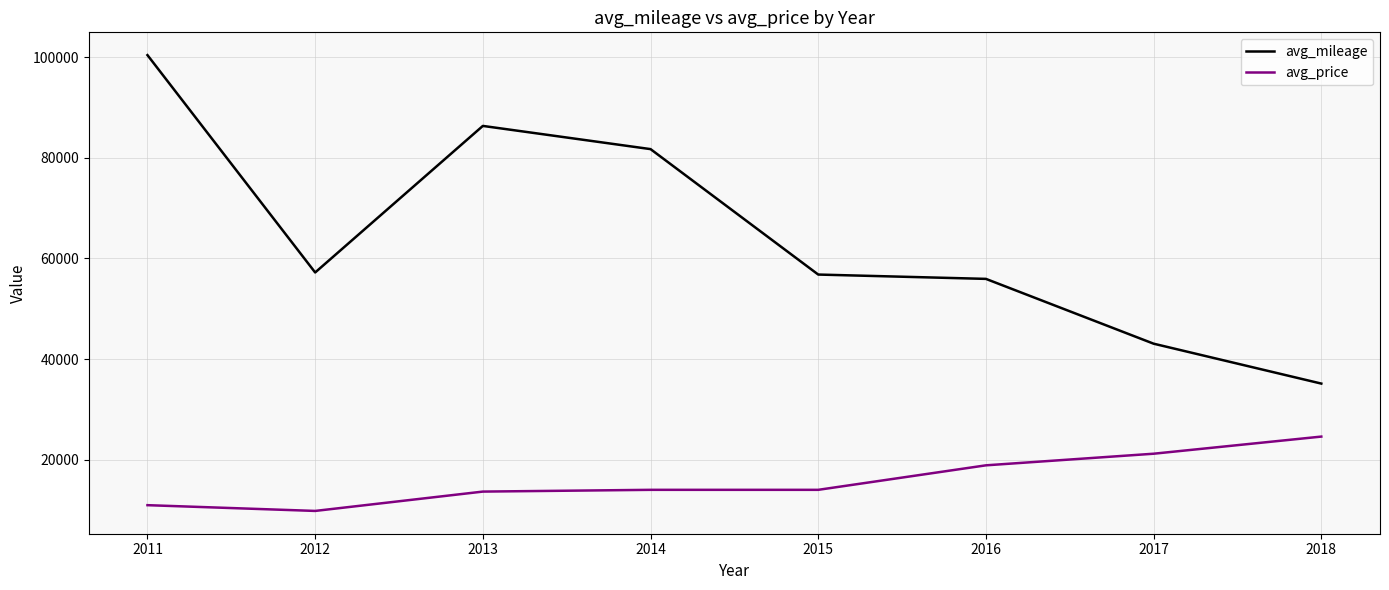

True or false: avg_mileage has more than 1 points higher than both neighbors.

False